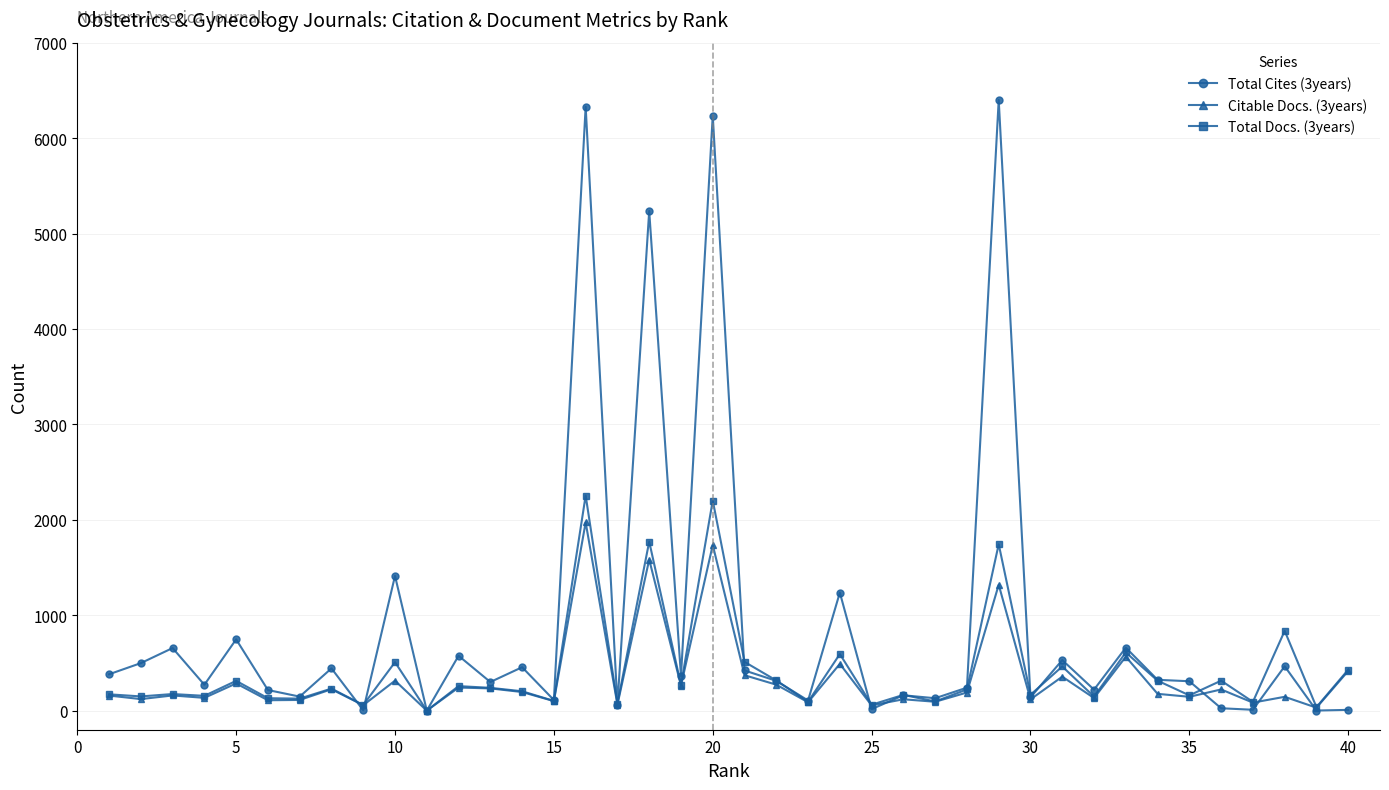

True or false: Citable Docs. (3years) has more than 1 points higher than both neighbors.

True